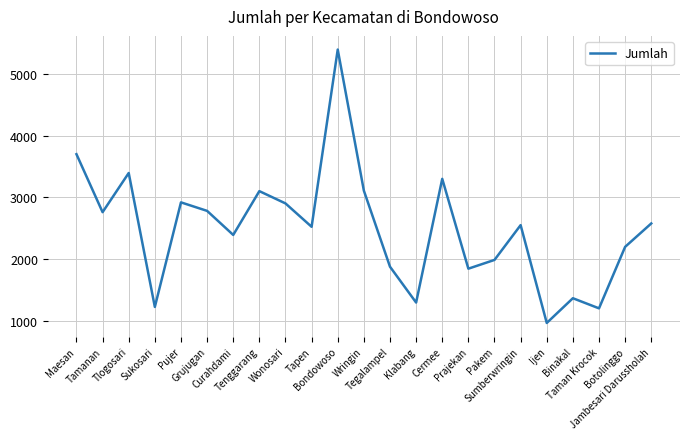

The chart shows a value of 1014 at Pakem. True or false?

False